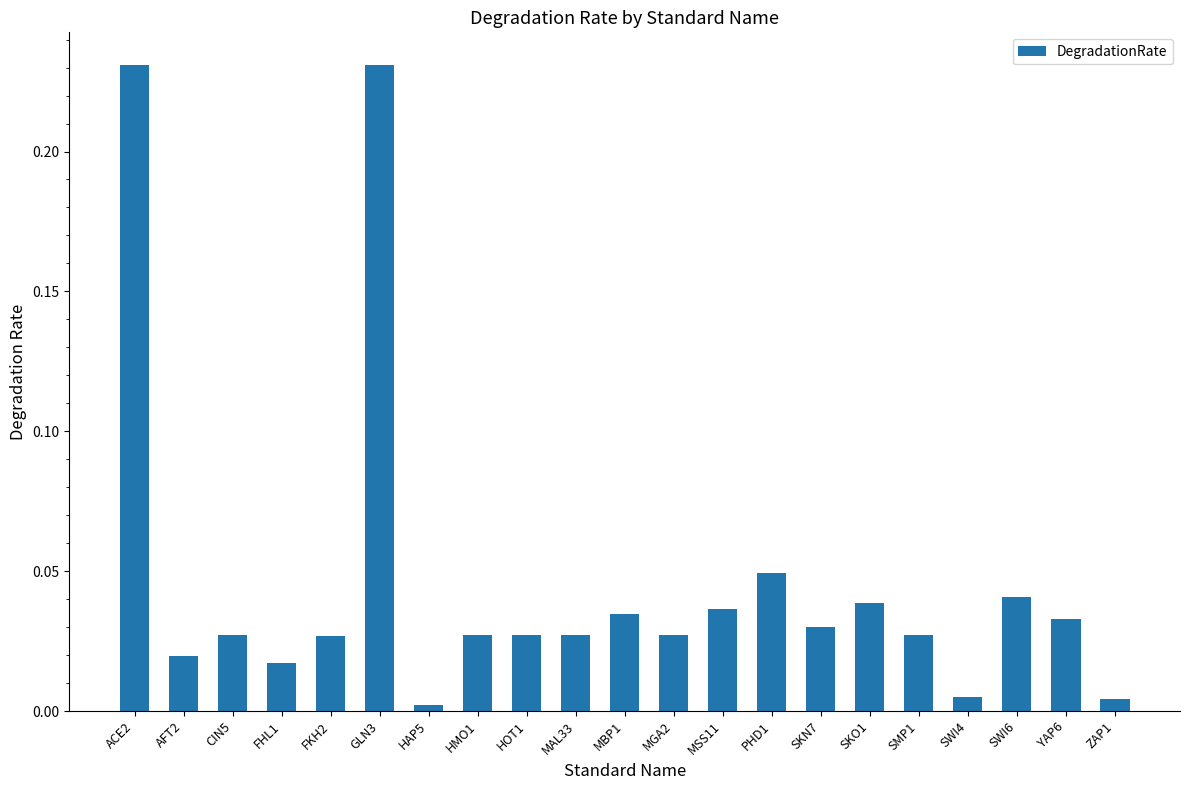

Does the chart contain stacked bars?

No